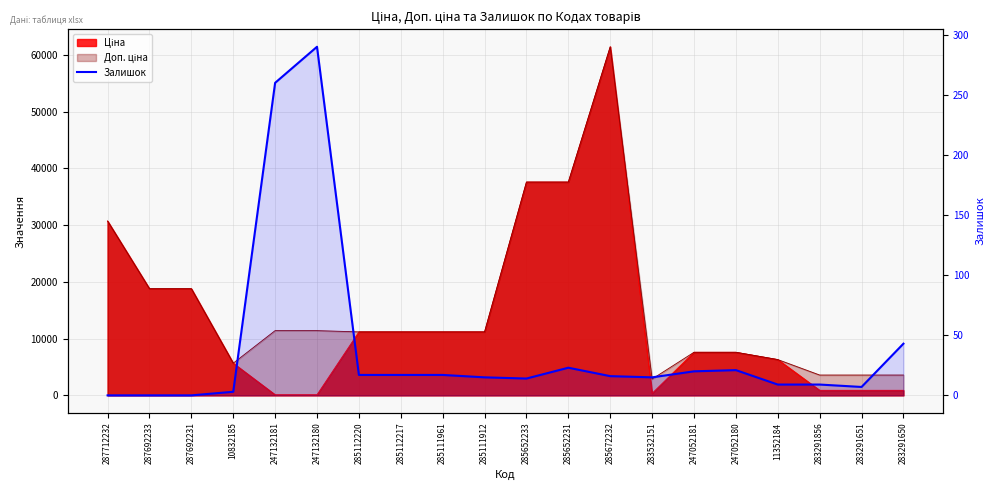

How many values exceed 16?

9